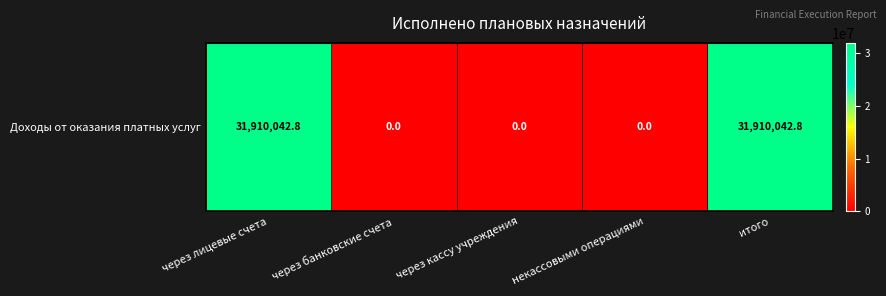

Rank the categories by value from highest to lowest.

через лицевые счета, итого, через банковские счета, через кассу учреждения, некассовыми операциями